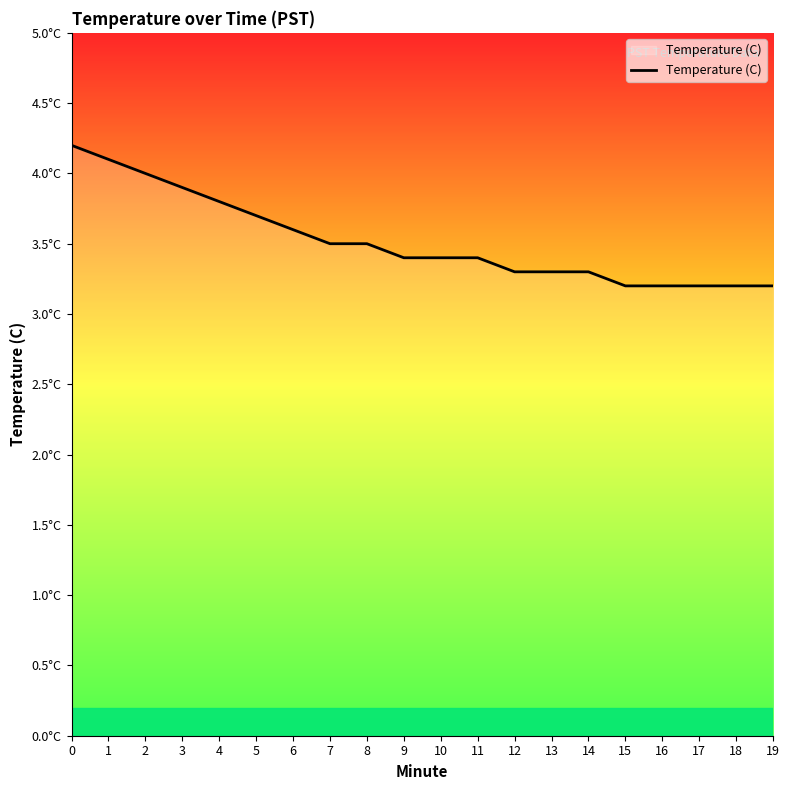

Does the chart display data point markers on the line(s)?

No